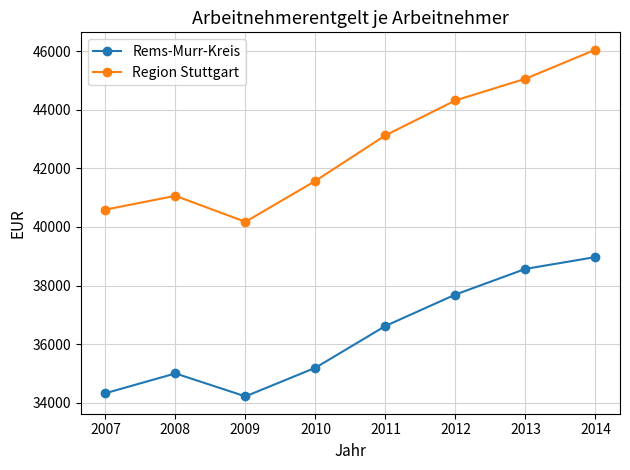

List the series in order of their peak value, highest first.

Region Stuttgart, Rems-Murr-Kreis